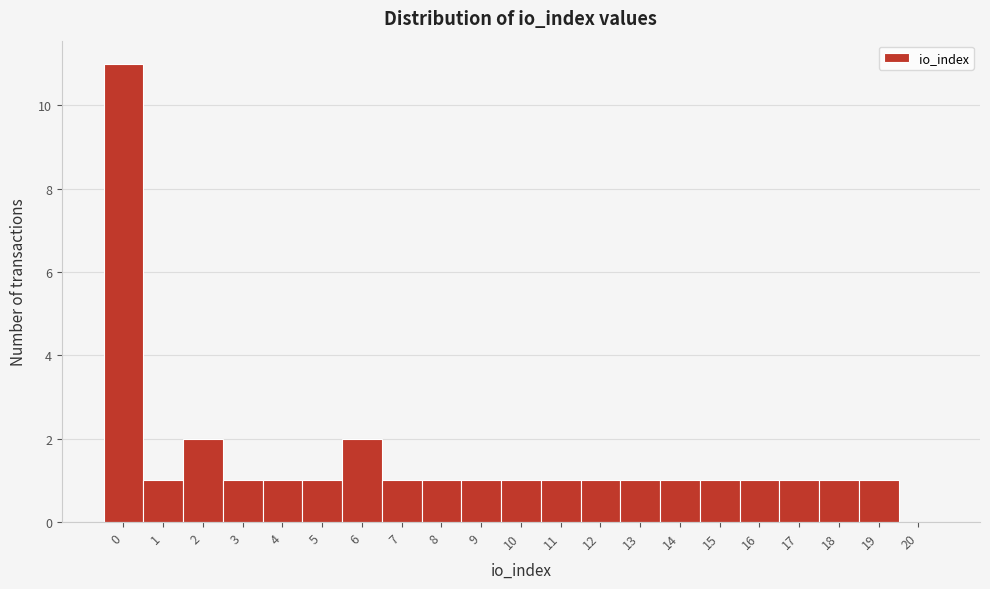

Reading left to right, list all the values displayed in this chart.

0=11	1=1	2=2	3=1	4=1	5=1	6=2	7=1	8=1	9=1	10=1	11=1	12=1	13=1	14=1	15=1	16=1	17=1	18=1	19=1	20=0